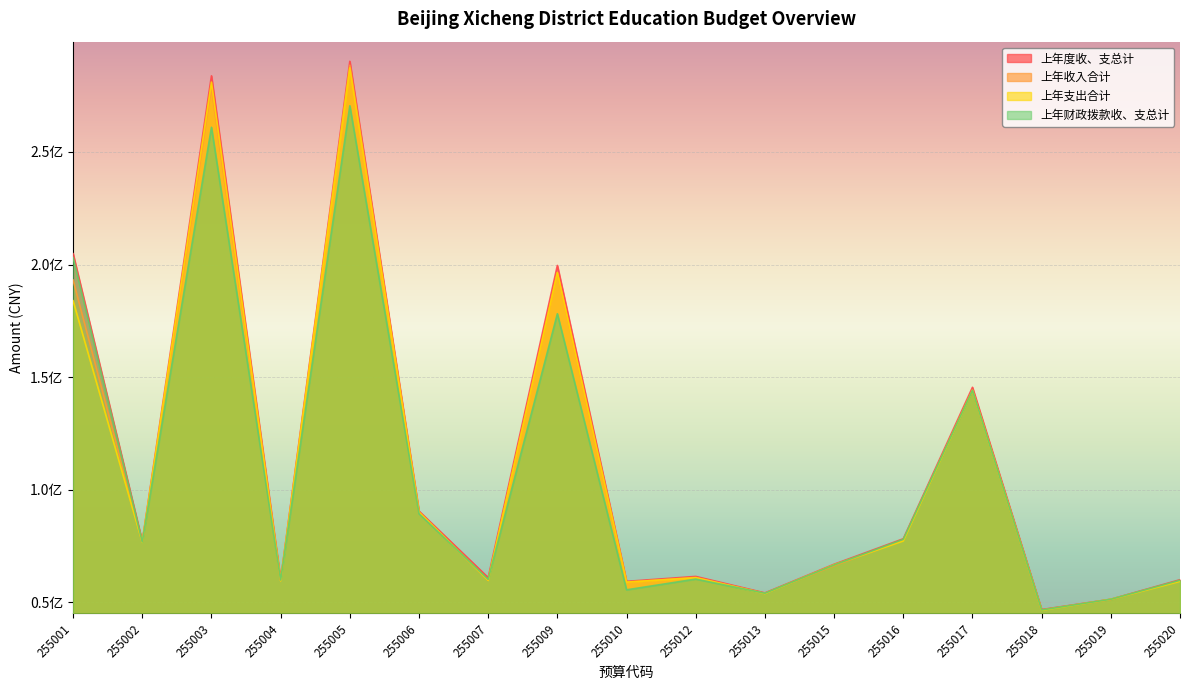

True or false: 上年支出合计 and 上年度收、支总计 intersect in this chart.

False